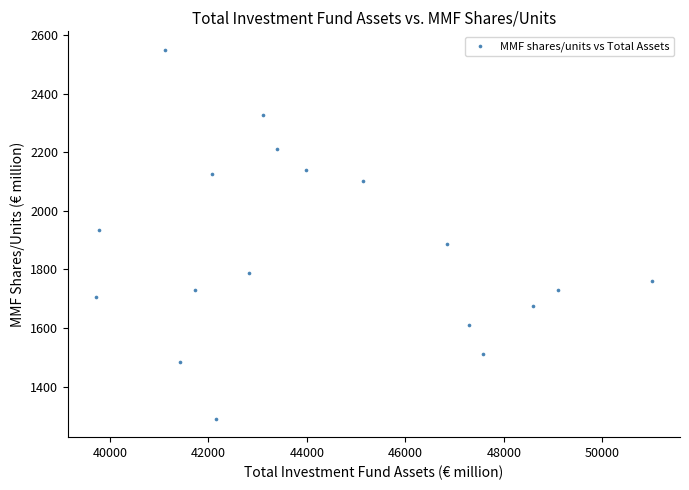

What is the range of X values (max minus min)?

11299.8